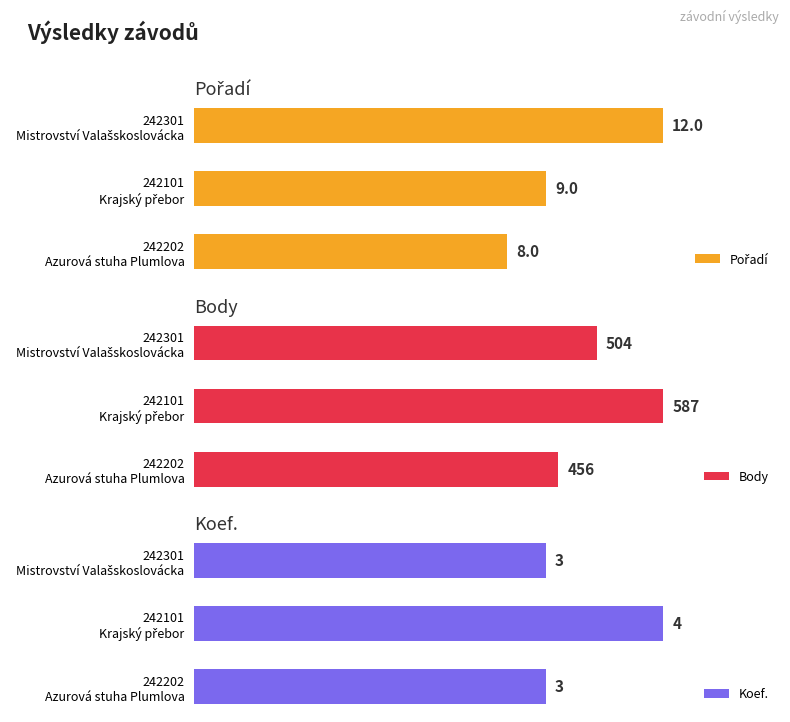

Is the value of Body at 242202 Azurová stuha Plumlova greater than the value of Pořadí at 242301 Mistrovství Valašskoslovácka?

Yes